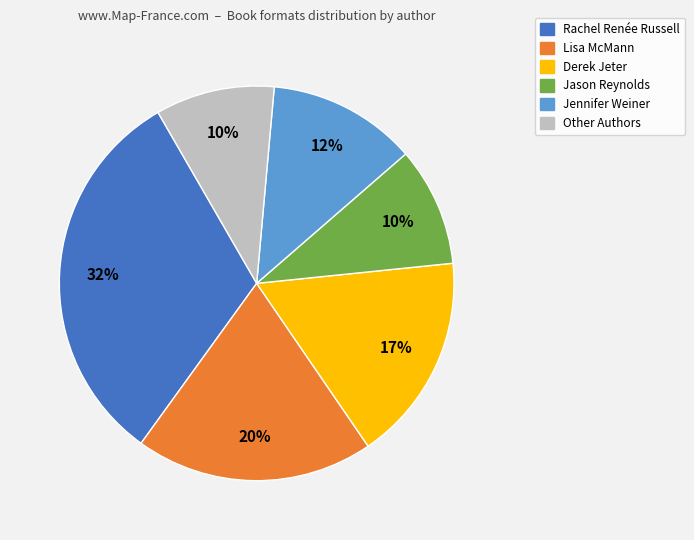

Is there a majority slice in this chart?

No